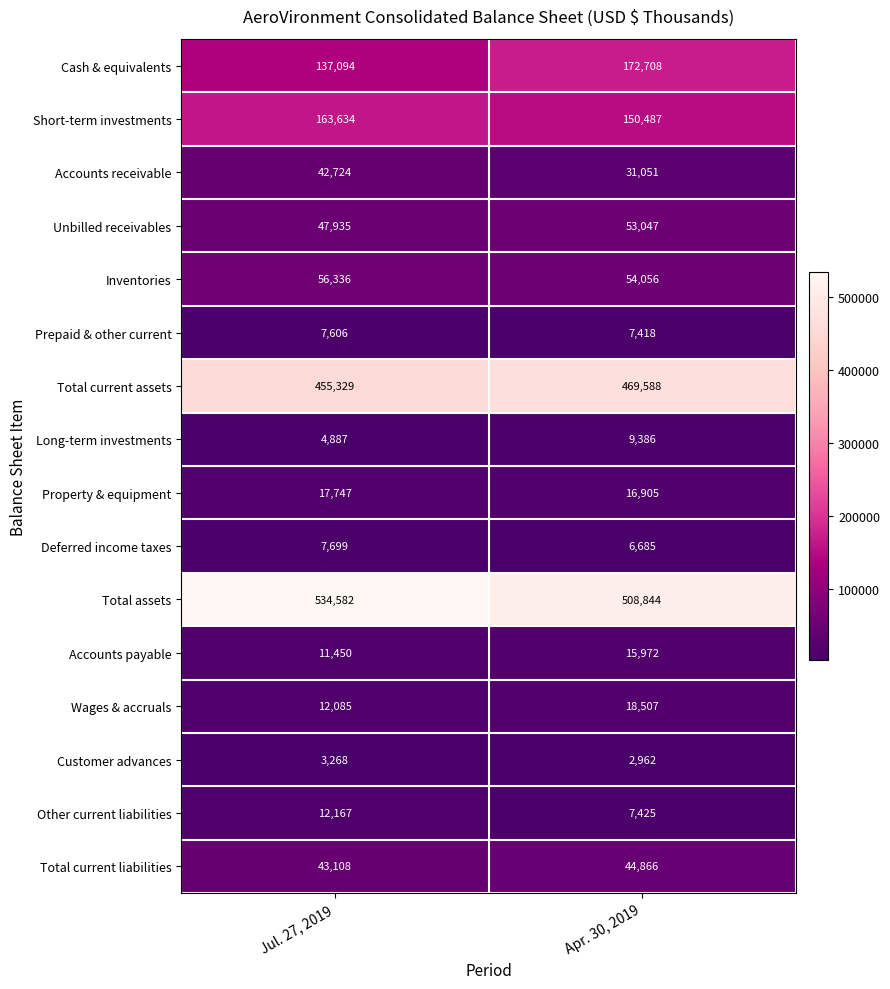

The value of Cash & equivalents at Jul. 27, 2019 is 137094. True or false?

True